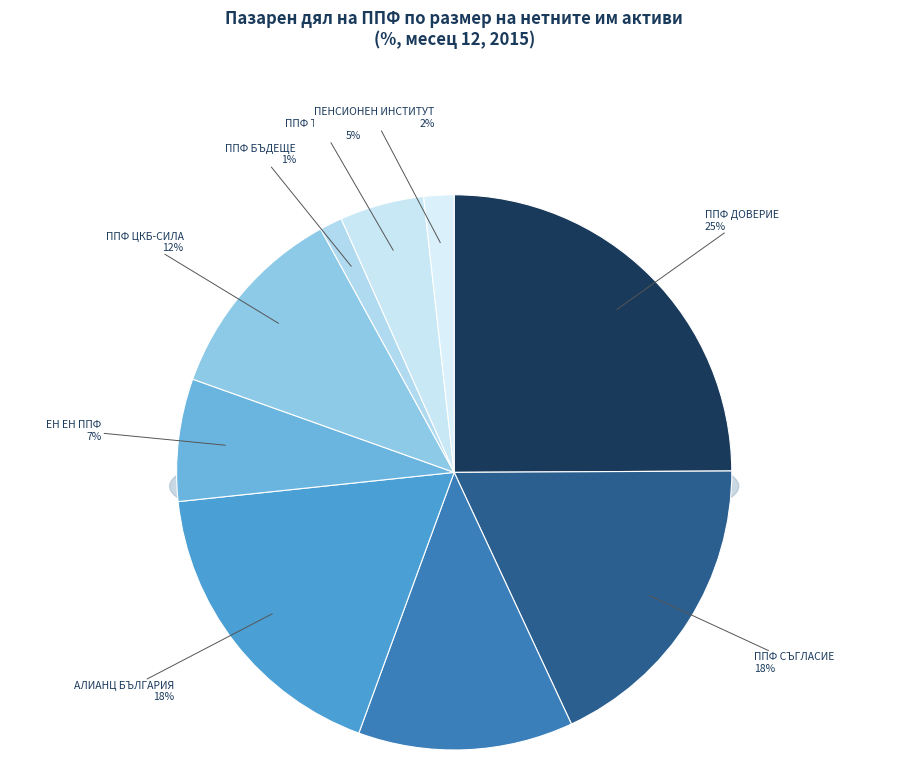

Count the number of slices in the pie.

9